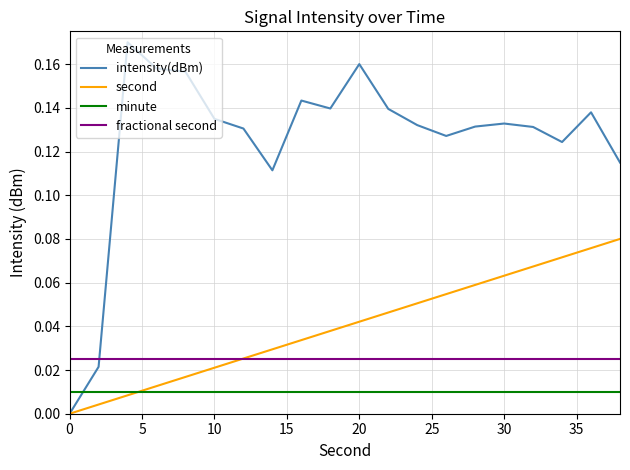

True or false: minute and fractional second intersect in this chart.

False